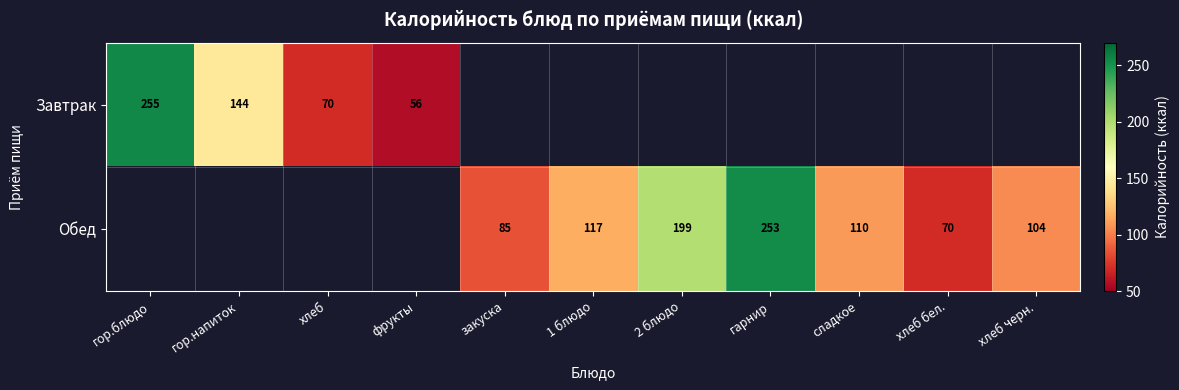

What is the maximum value shown in the chart?

254.8